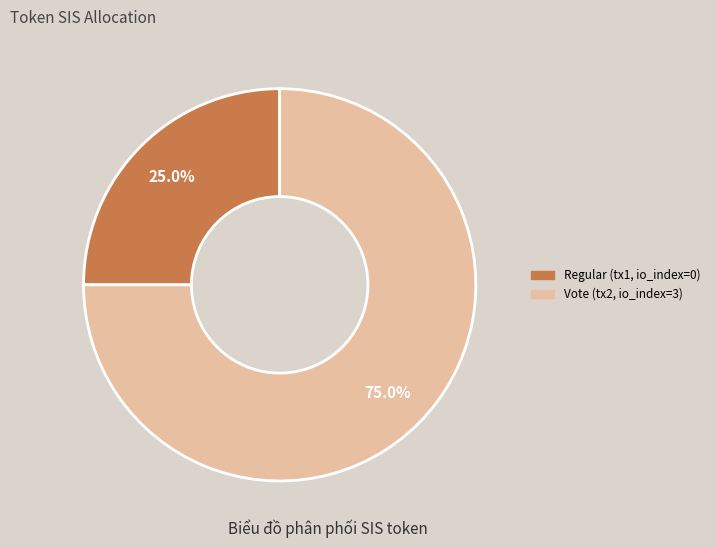

Which category accounts for the majority?

Vote (tx2, io_index=3)